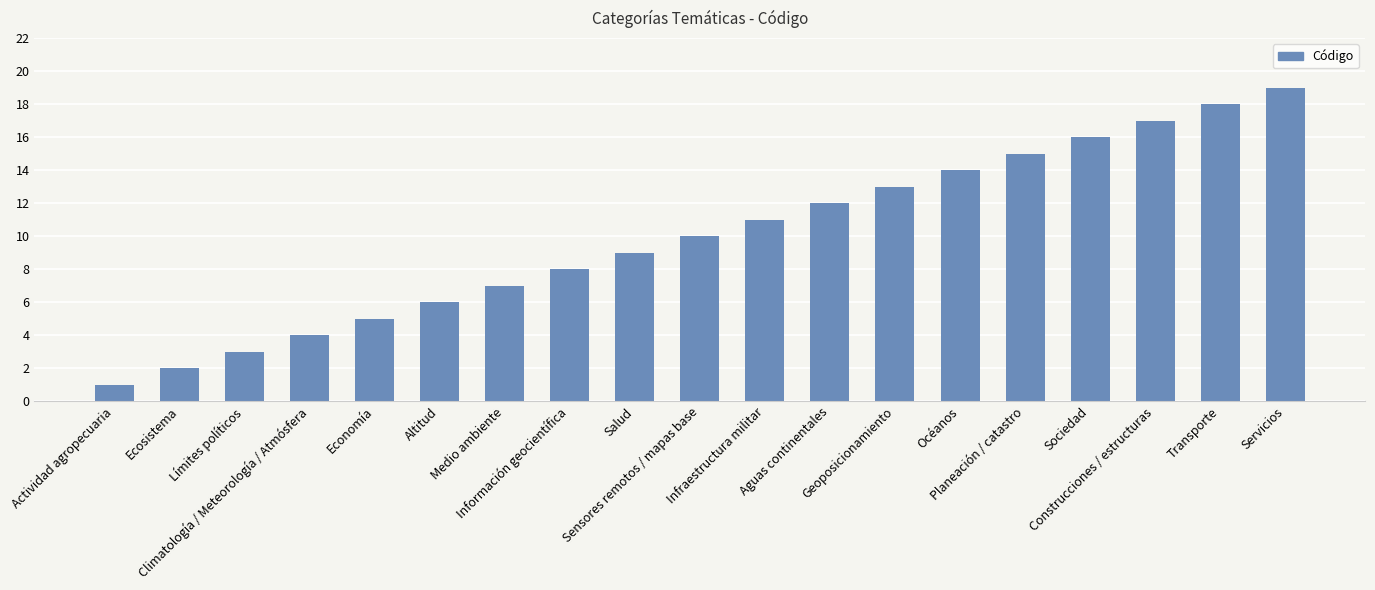

What is the label of the 2nd bar from the left?

Ecosistema